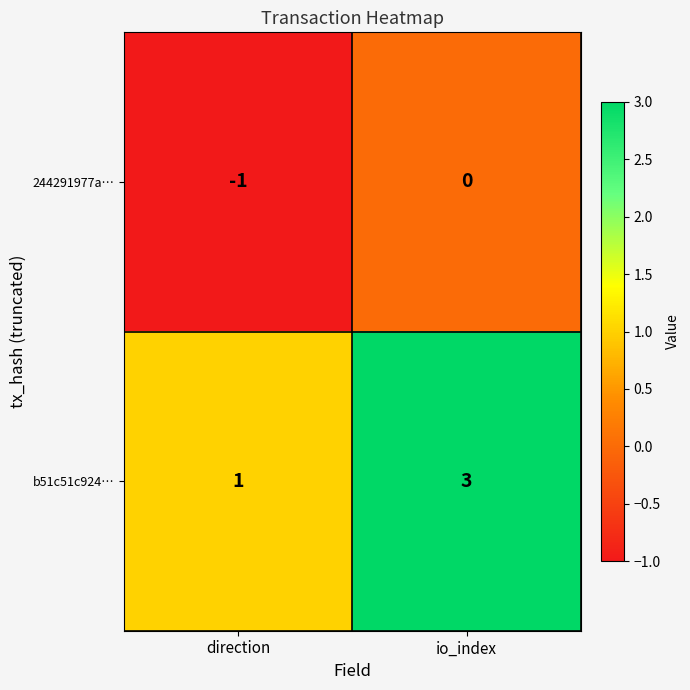

The 244291977a… series shows 0 at io_index. True or false?

True